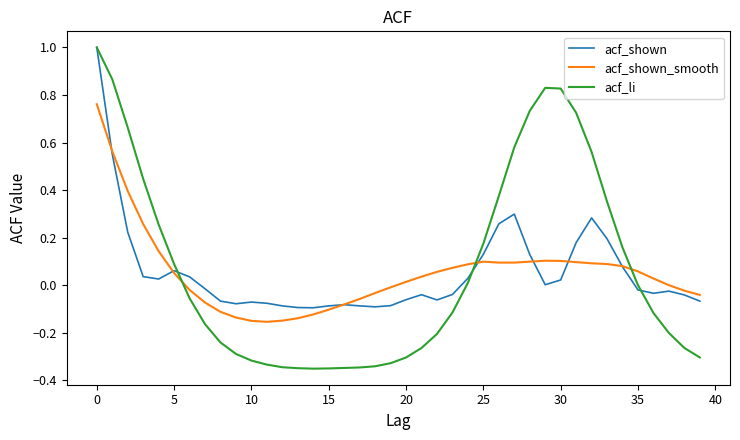

Which series has the largest range (max minus min)?

acf_li